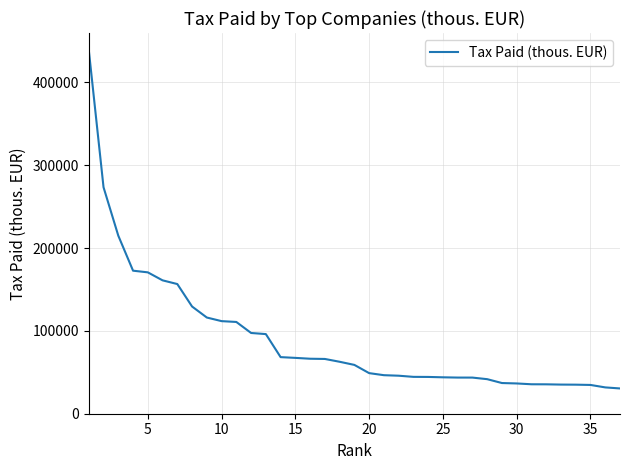

What is the difference between the maximum and minimum values?

408675